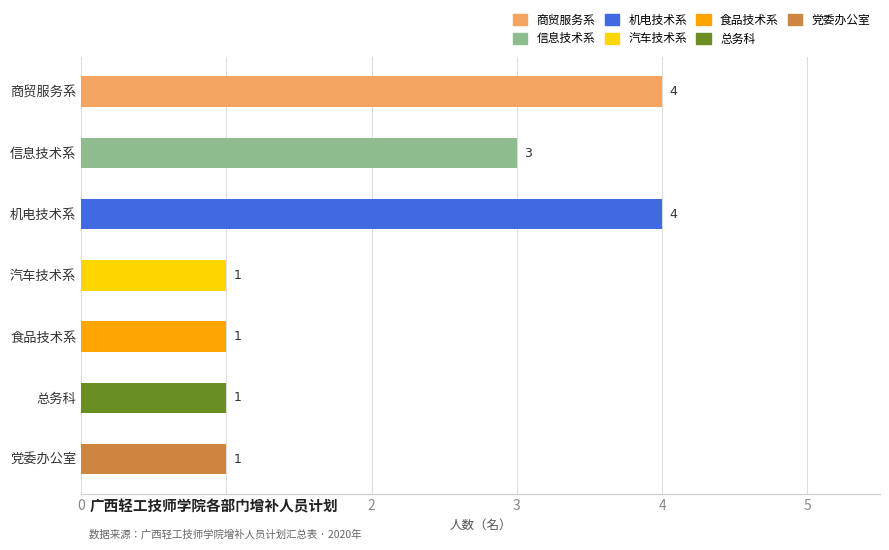

What is the sum of all values?

15